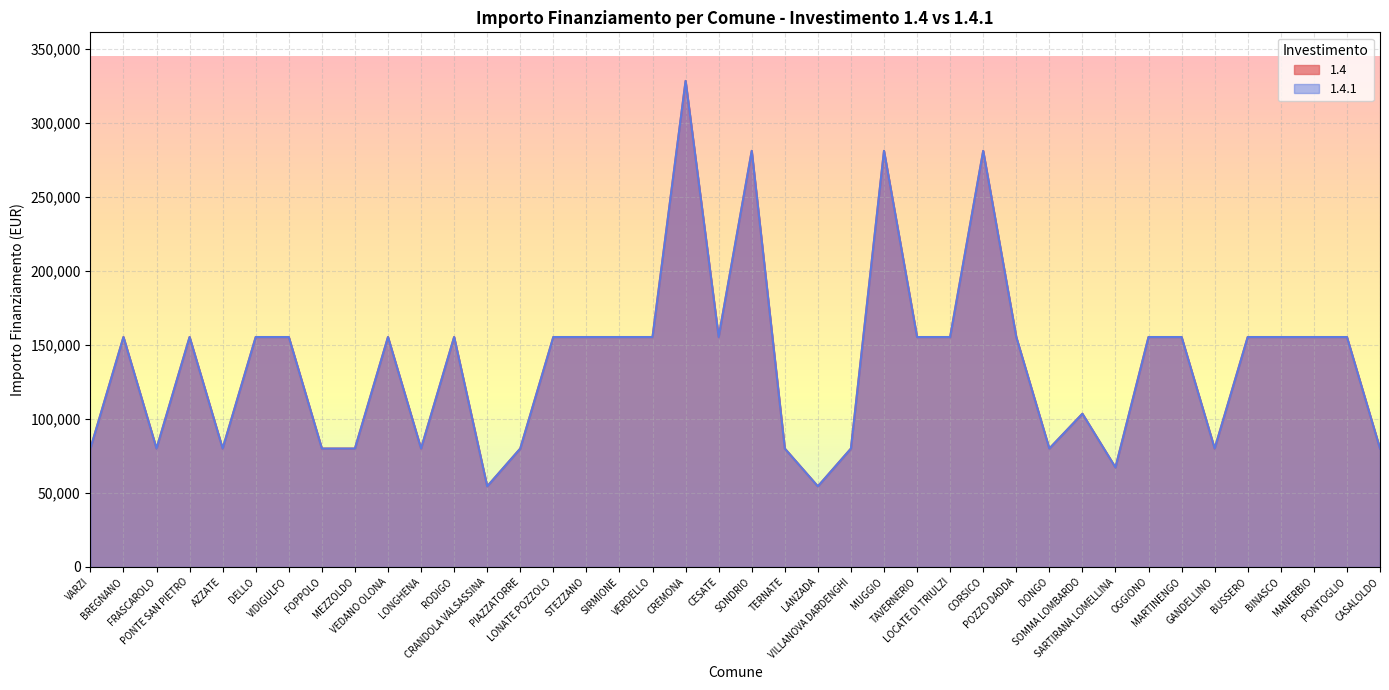

True or false: 1.4 has a value of 54412 at LANZADA.

True